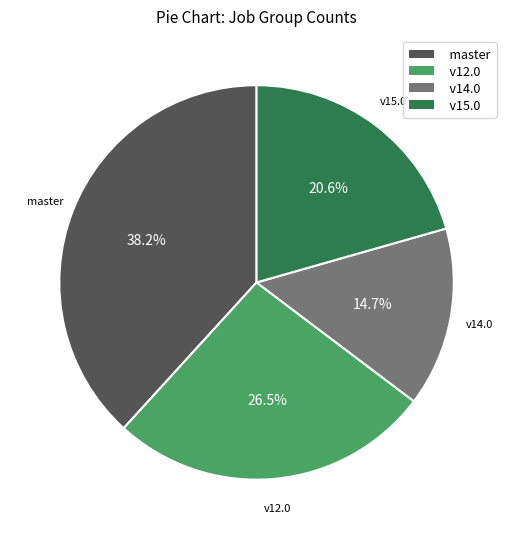

Is there any slice that represents more than half of the pie?

No